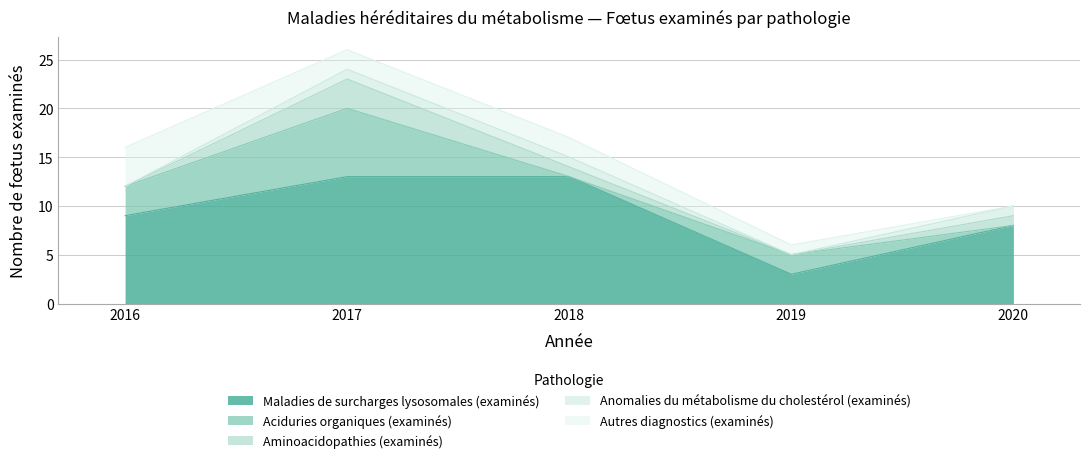

At which category does the chart reach its peak across all series?

2017